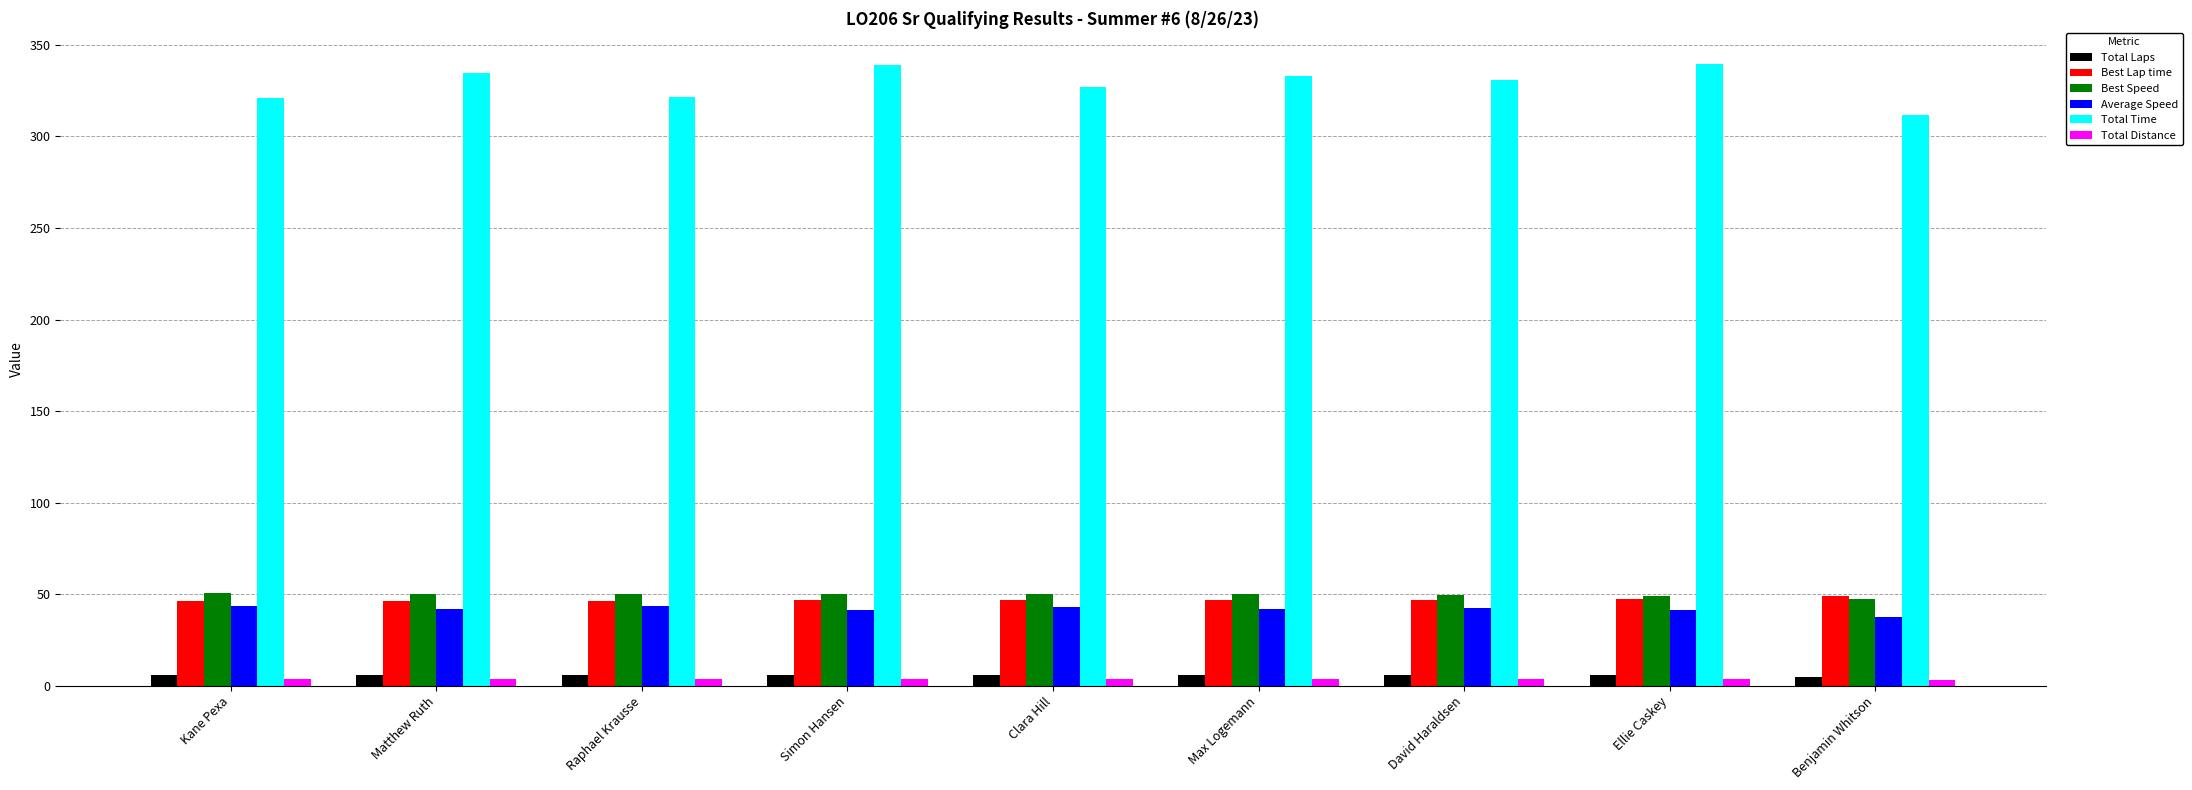

Which series has the largest total across all categories?

Total Time